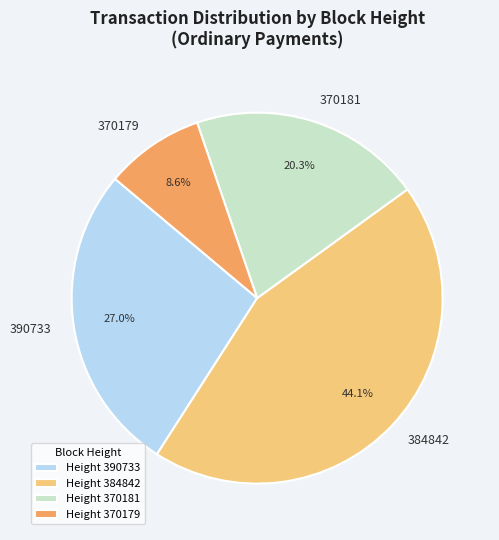

Rank the categories by value from highest to lowest.

384842, 390733, 370181, 370179